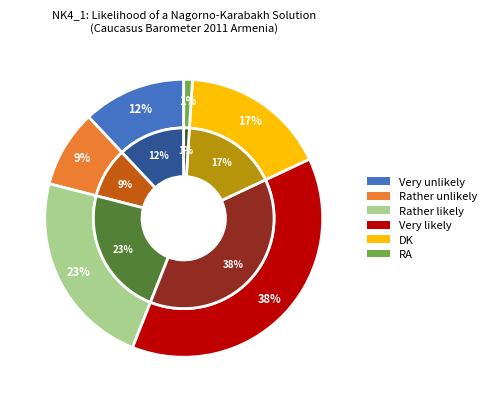

Count the number of slices in the pie.

6